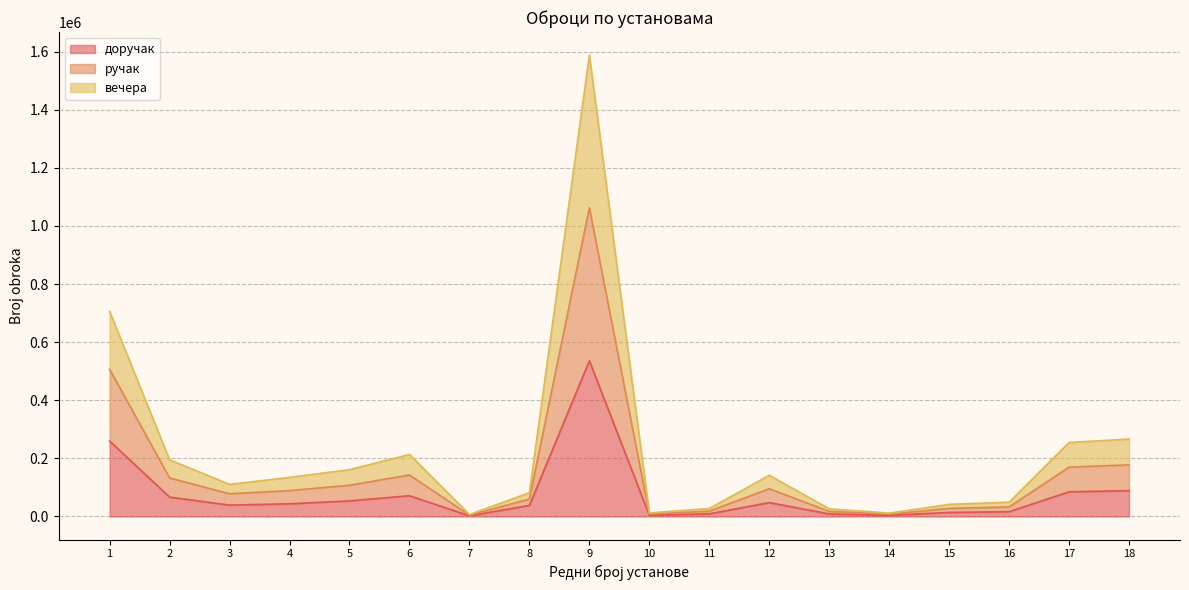

Where is the first local maximum for ручак?

6